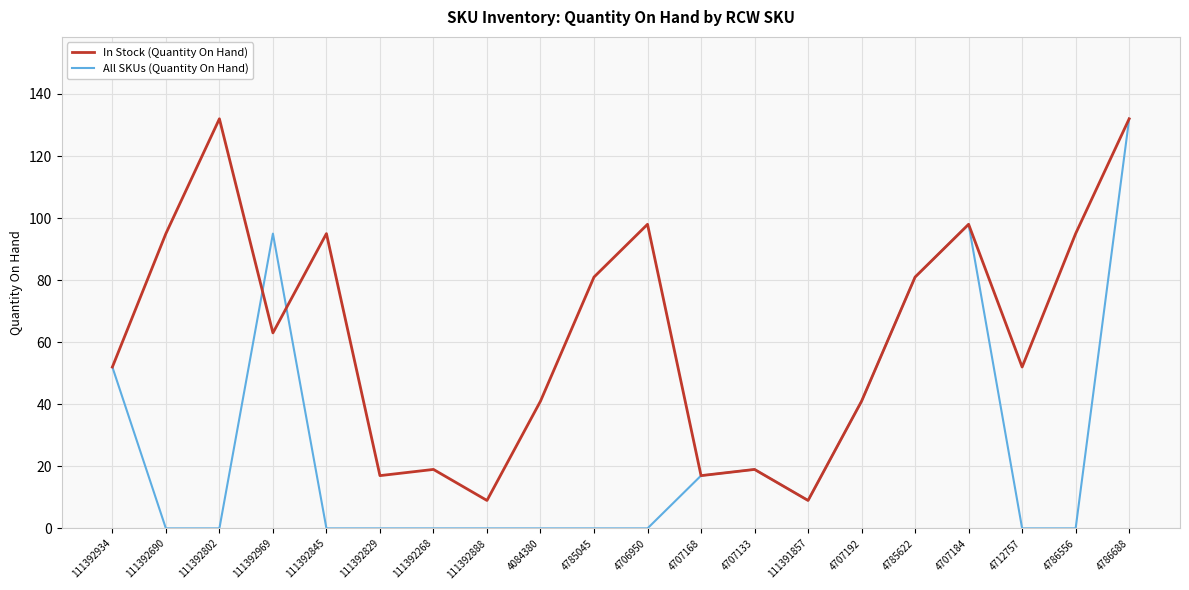

What position from the left is 111392268?

7